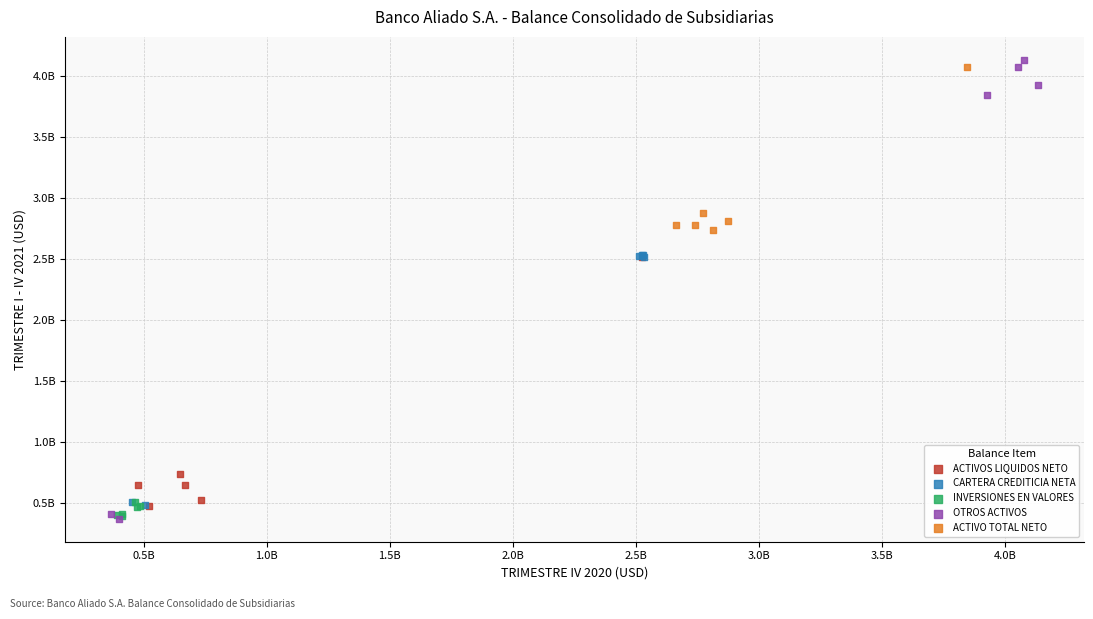

What are all the series names shown in the legend?

ACTIVOS LIQUIDOS NETO, CARTERA CREDITICIA NETA, INVERSIONES EN VALORES, OTROS ACTIVOS, ACTIVO TOTAL NETO